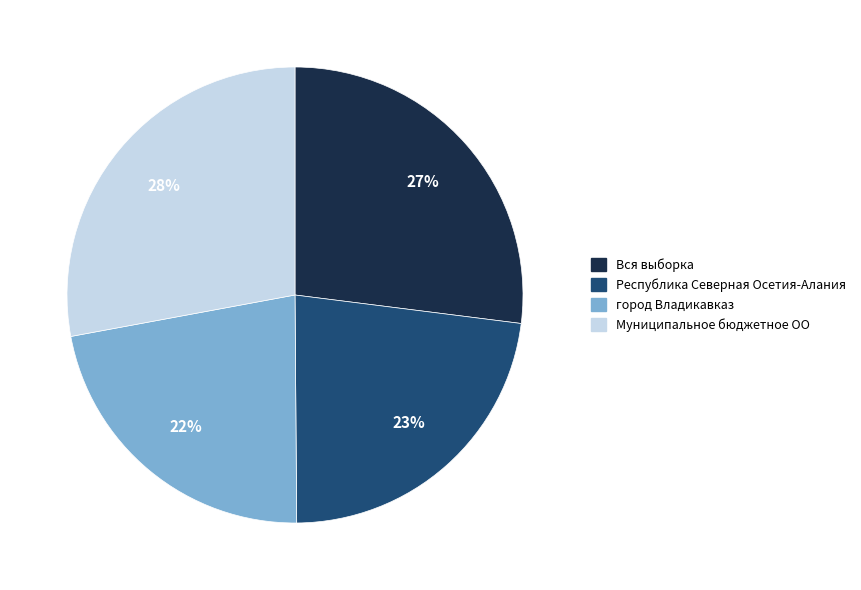

Which category has the smallest portion of the pie?

город Владикавказ